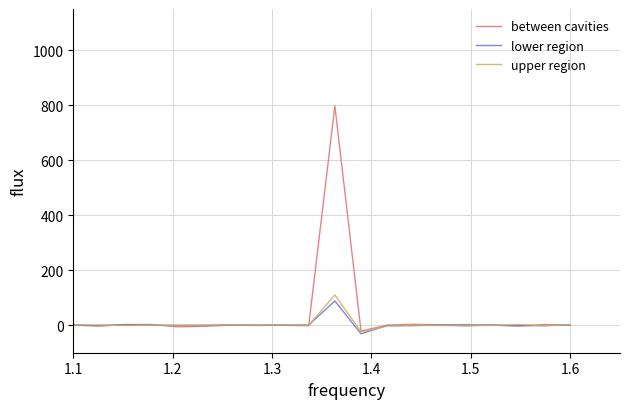

What is the highest value of the between cavities series?

797.3